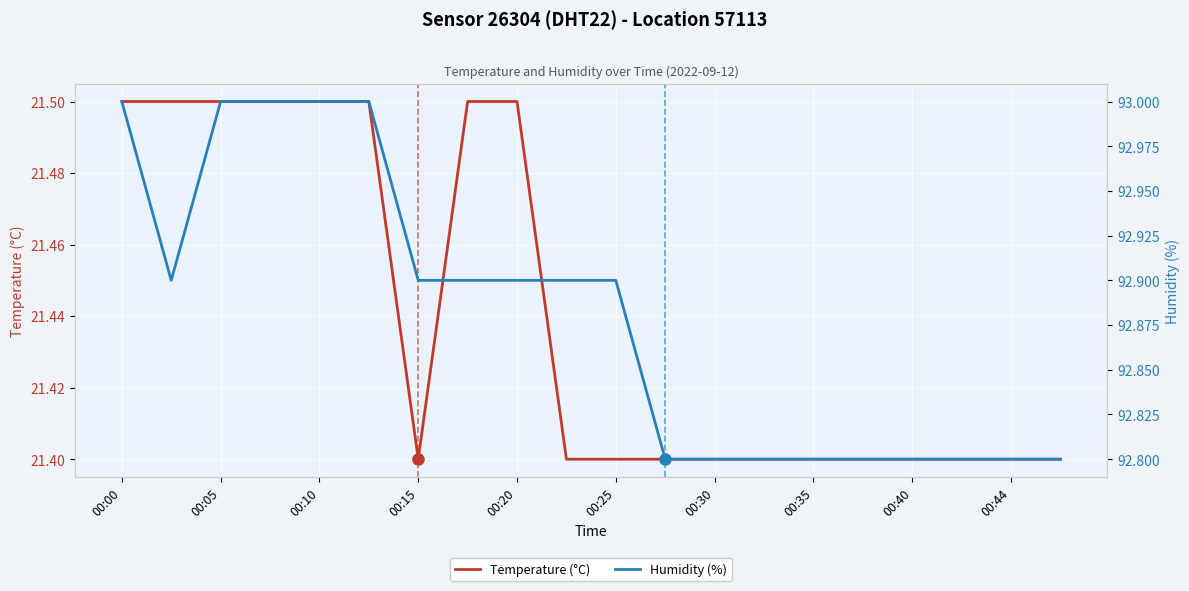

What is the highest value of the Humidity (%) series?

93.0